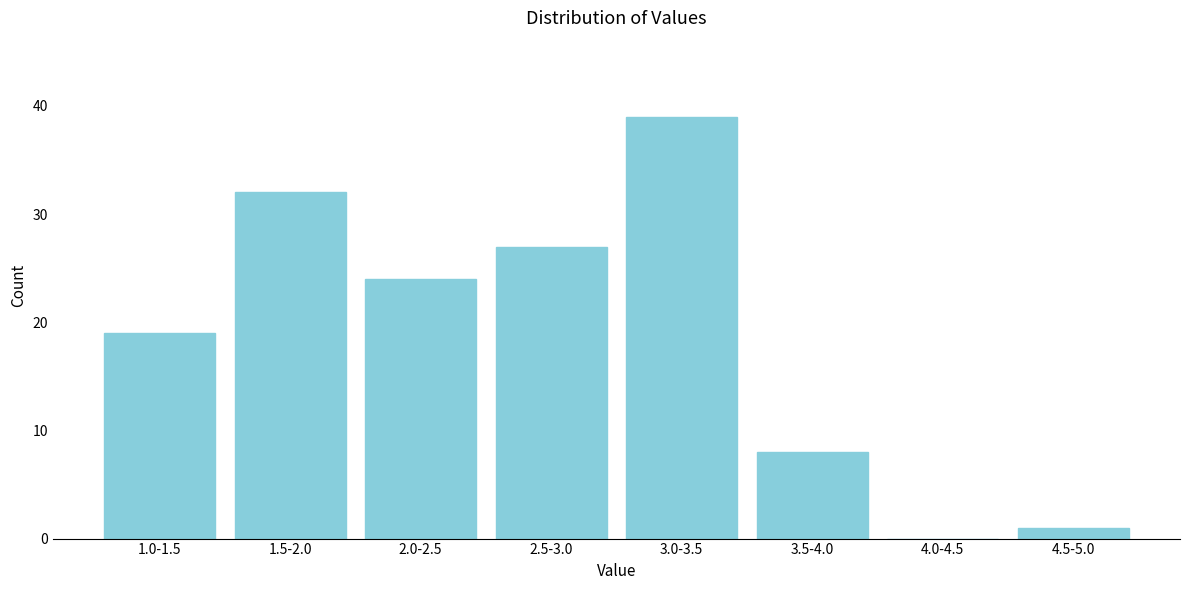

Reading left to right, transcribe all the data shown in this chart.

1.0-1.5=19	1.5-2.0=32	2.0-2.5=24	2.5-3.0=27	3.0-3.5=39	3.5-4.0=8	4.0-4.5=0	4.5-5.0=1